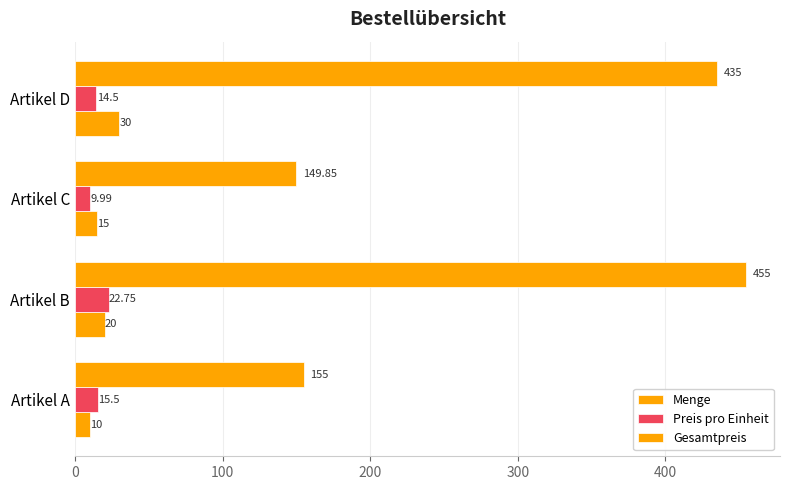

Rank the series by their maximum value, from highest to lowest.

Gesamtpreis, Menge, Preis pro Einheit